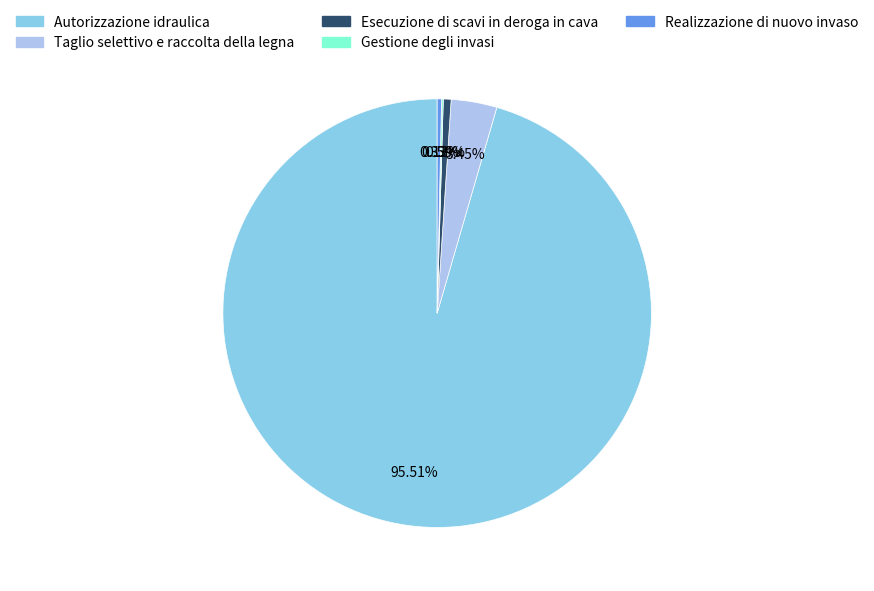

Combined, do Esecuzione di scavi in deroga in cava and Realizzazione di nuovo invaso account for over 50%?

No